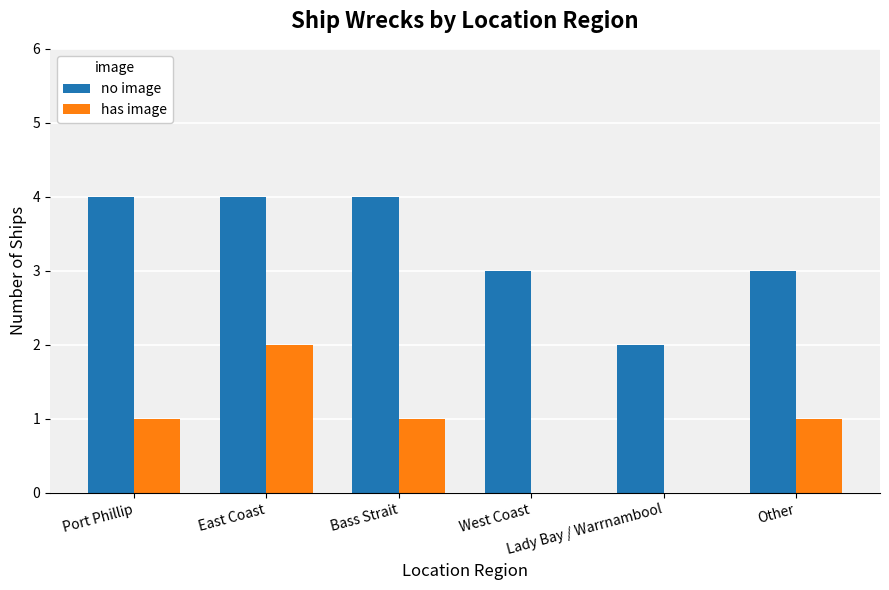

What is the spread (max minus min) of values at West Coast?

3